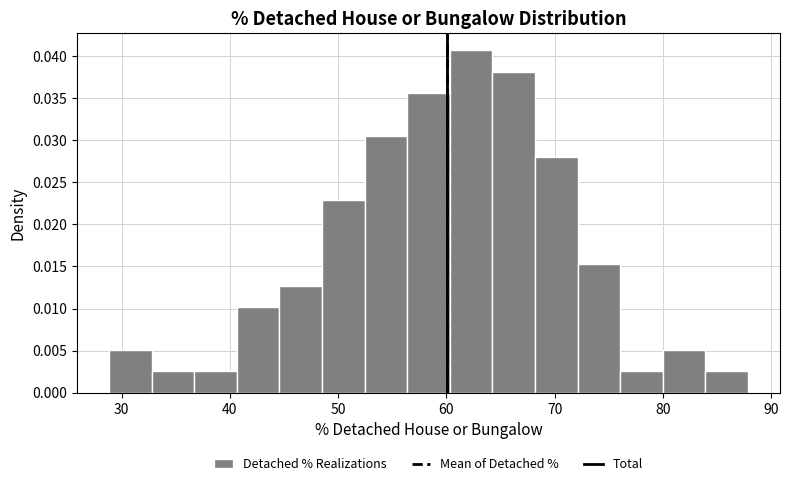

Read against the x-axis, roughly where is the centre of the tallest bar?

62